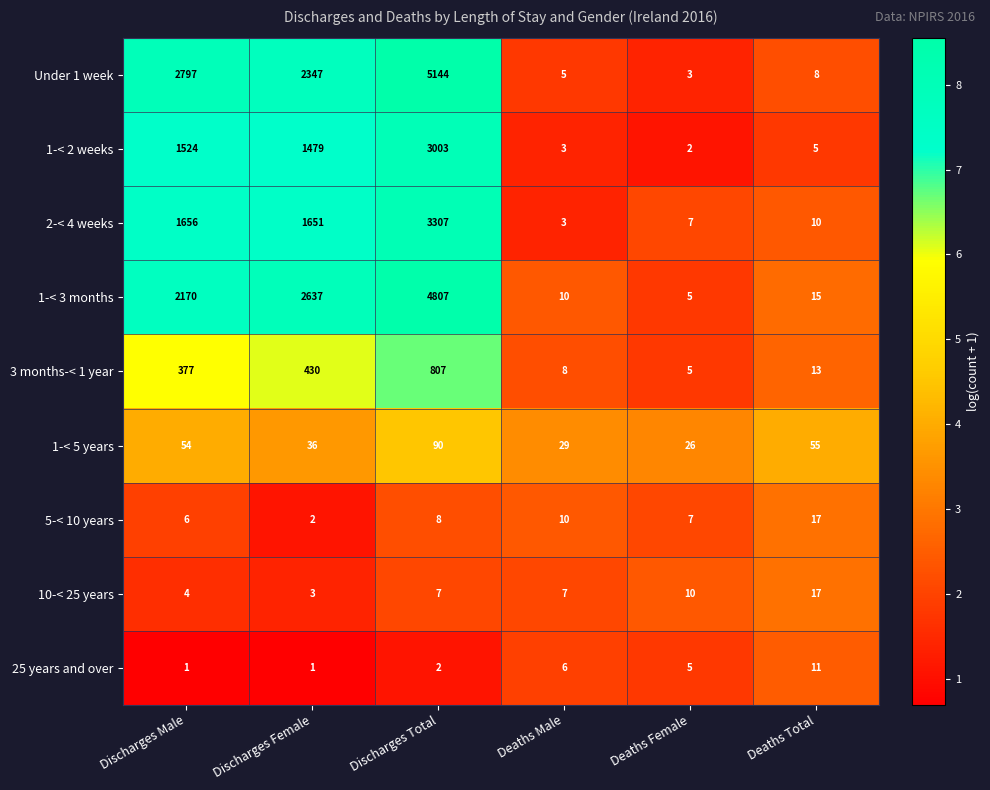

The value of 5-< 10 years at Discharges Male is 6. True or false?

True